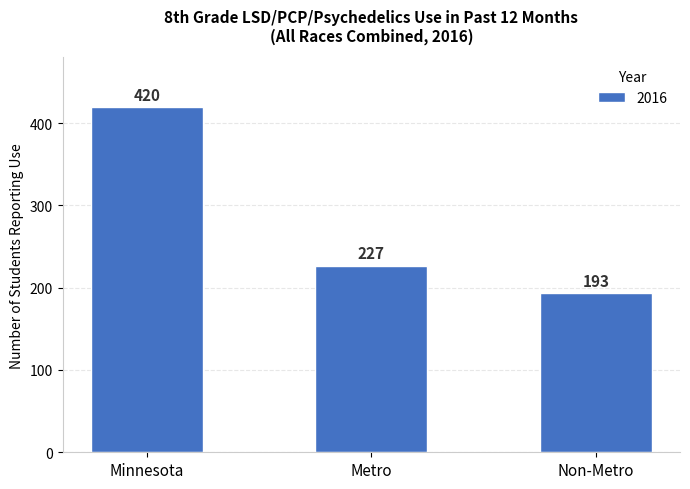

Rank the categories by value from lowest to highest.

Non-Metro, Metro, Minnesota